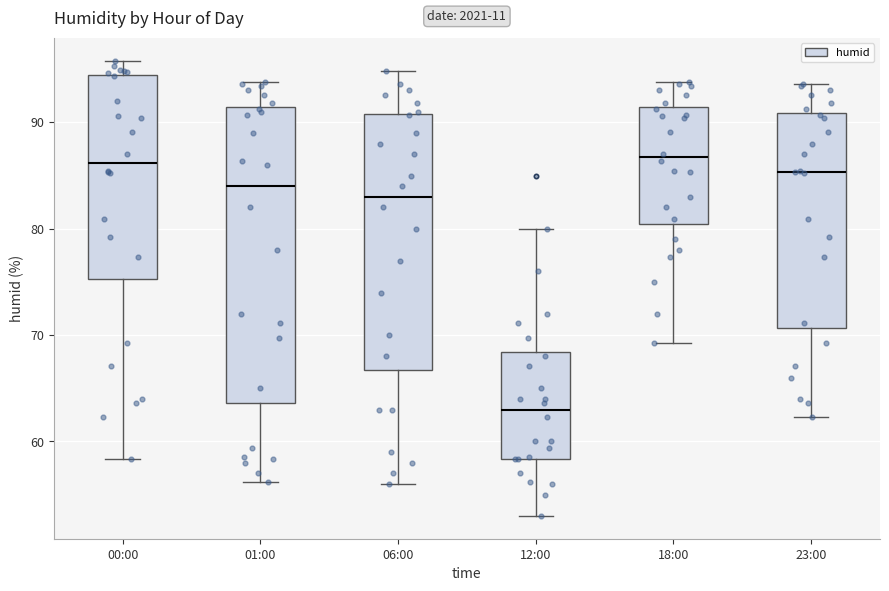

Reading left to right, read every box against the y-axis: the position of its median line, the range the box covers, and the ends of its whiskers. The values are not printed on the chart, so give them approximately, as read against the axis.

00:00: median 86, box 75 to 94, whiskers 58 to 96
01:00: median 84, box 64 to 91, whiskers 56 to 94
06:00: median 83, box 67 to 91, whiskers 56 to 95
12:00: median 63, box 58 to 68, whiskers 53 to 80
18:00: median 87, box 80 to 91, whiskers 69 to 94
23:00: median 85, box 71 to 91, whiskers 62 to 94